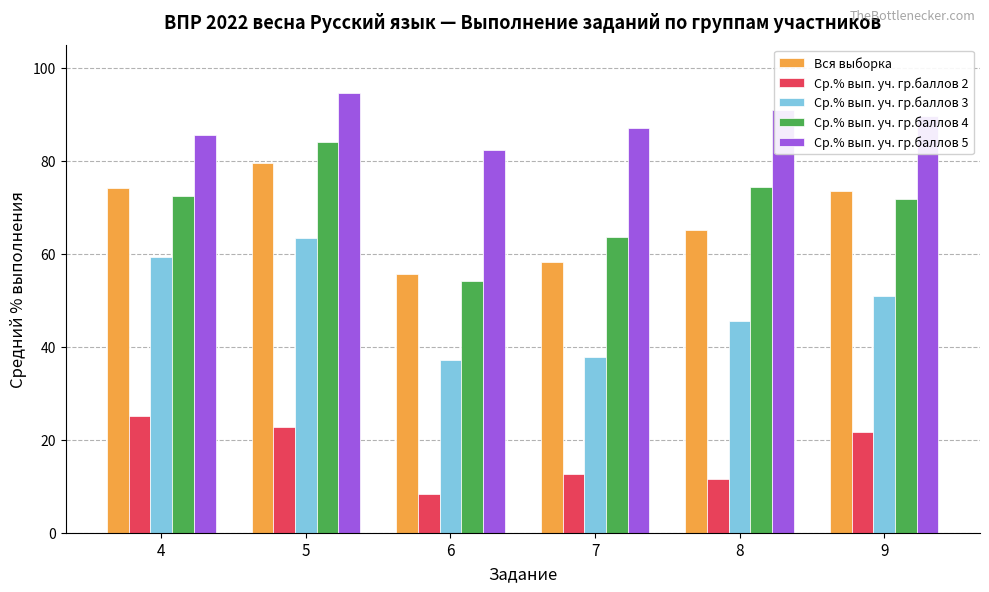

True or false: Ср.% вып. уч. гр.баллов 5 has a value of 113.5 at 6.

False